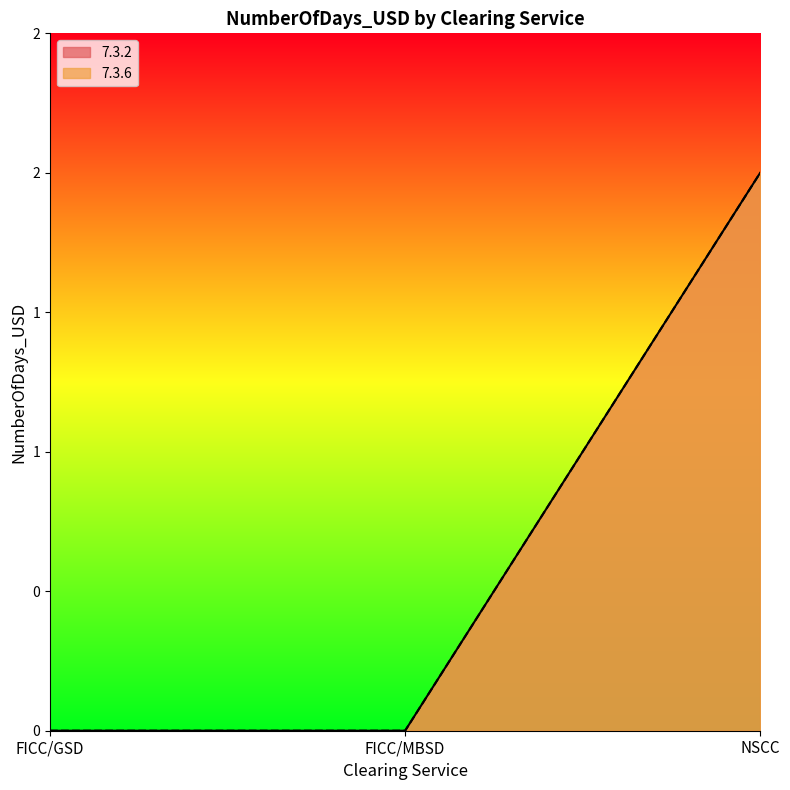

How many lines are shown in the chart?

2